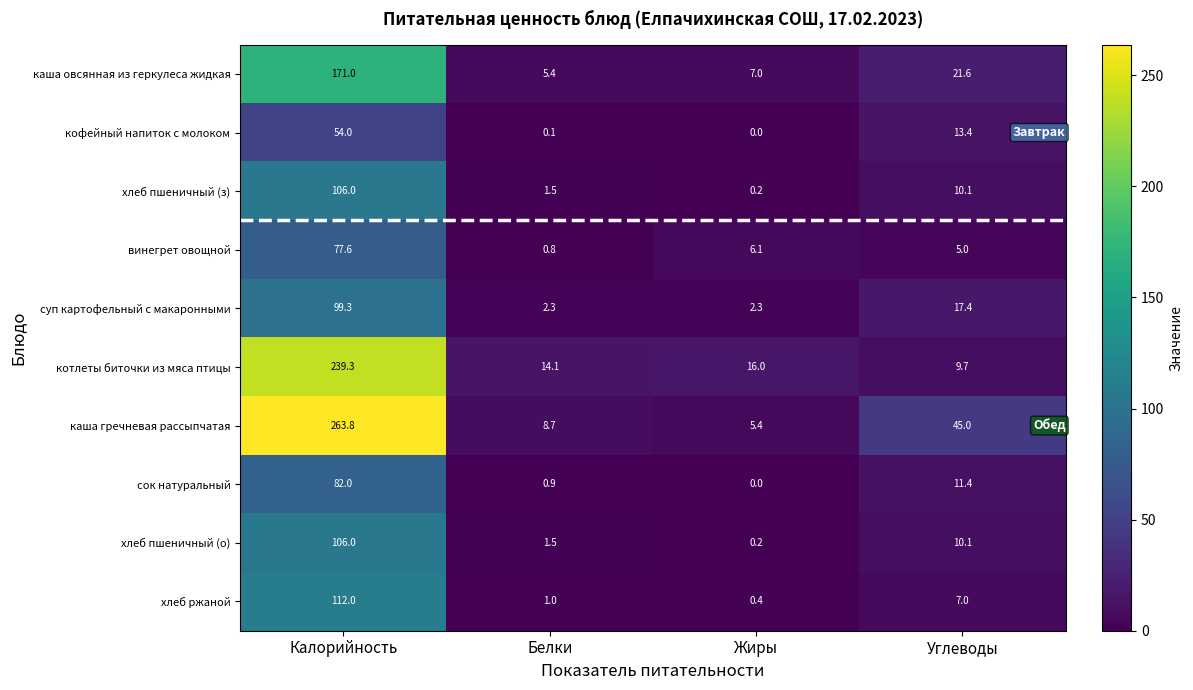

What is the spread (max minus min) of values at Углеводы?

40.0